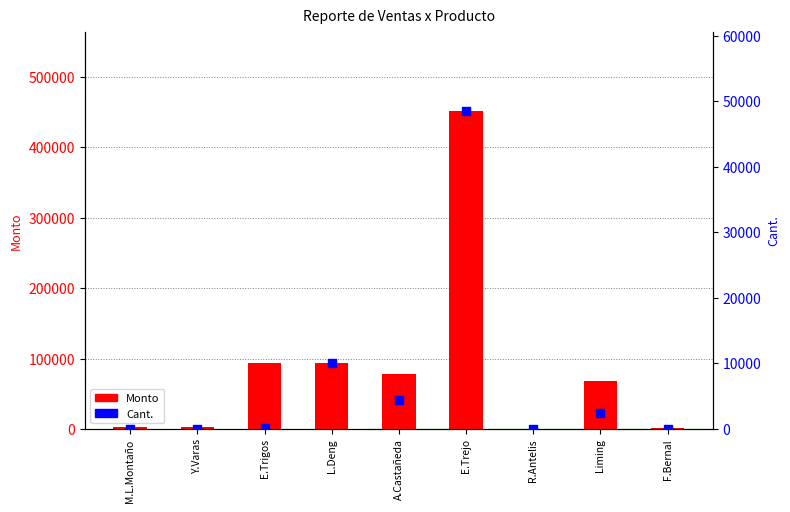

At which category is the sum across all series the highest?

E.Trejo